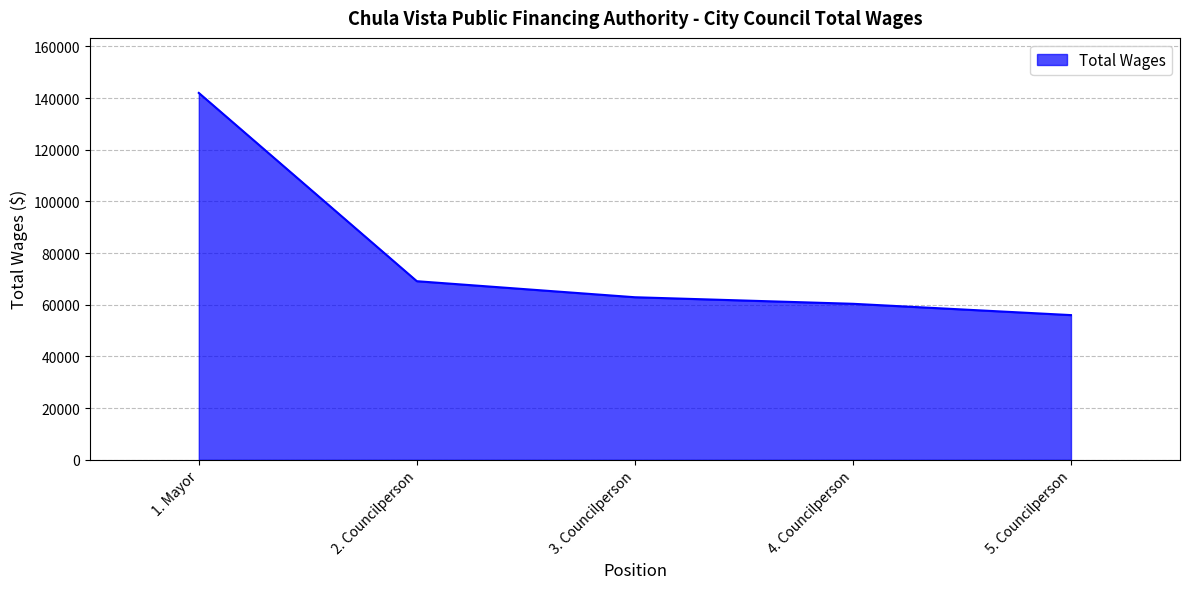

What is the difference between the second highest and minimum values?

13116